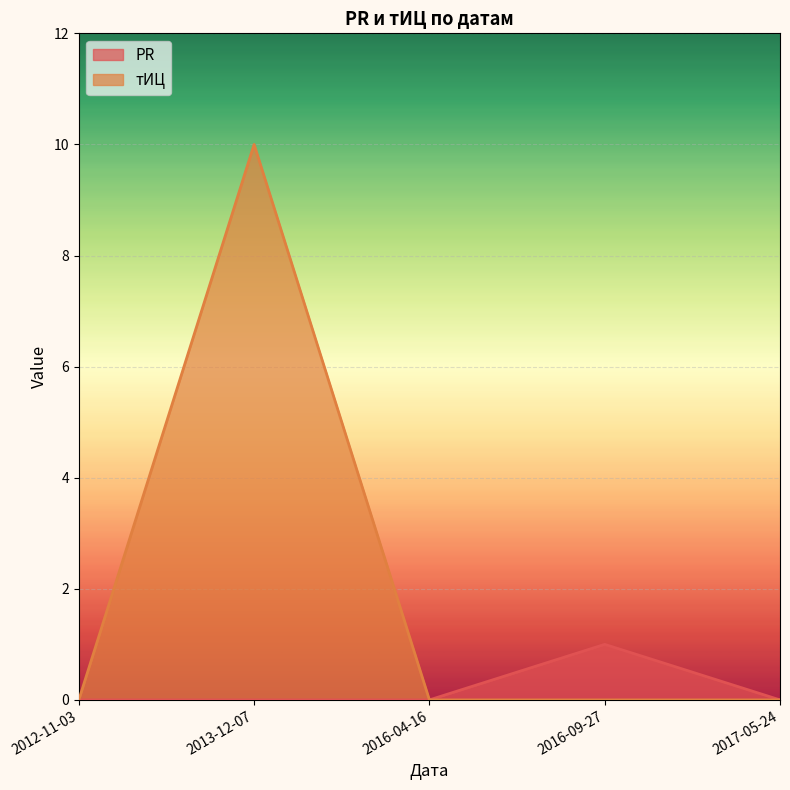

Count the number of categories in the chart.

5